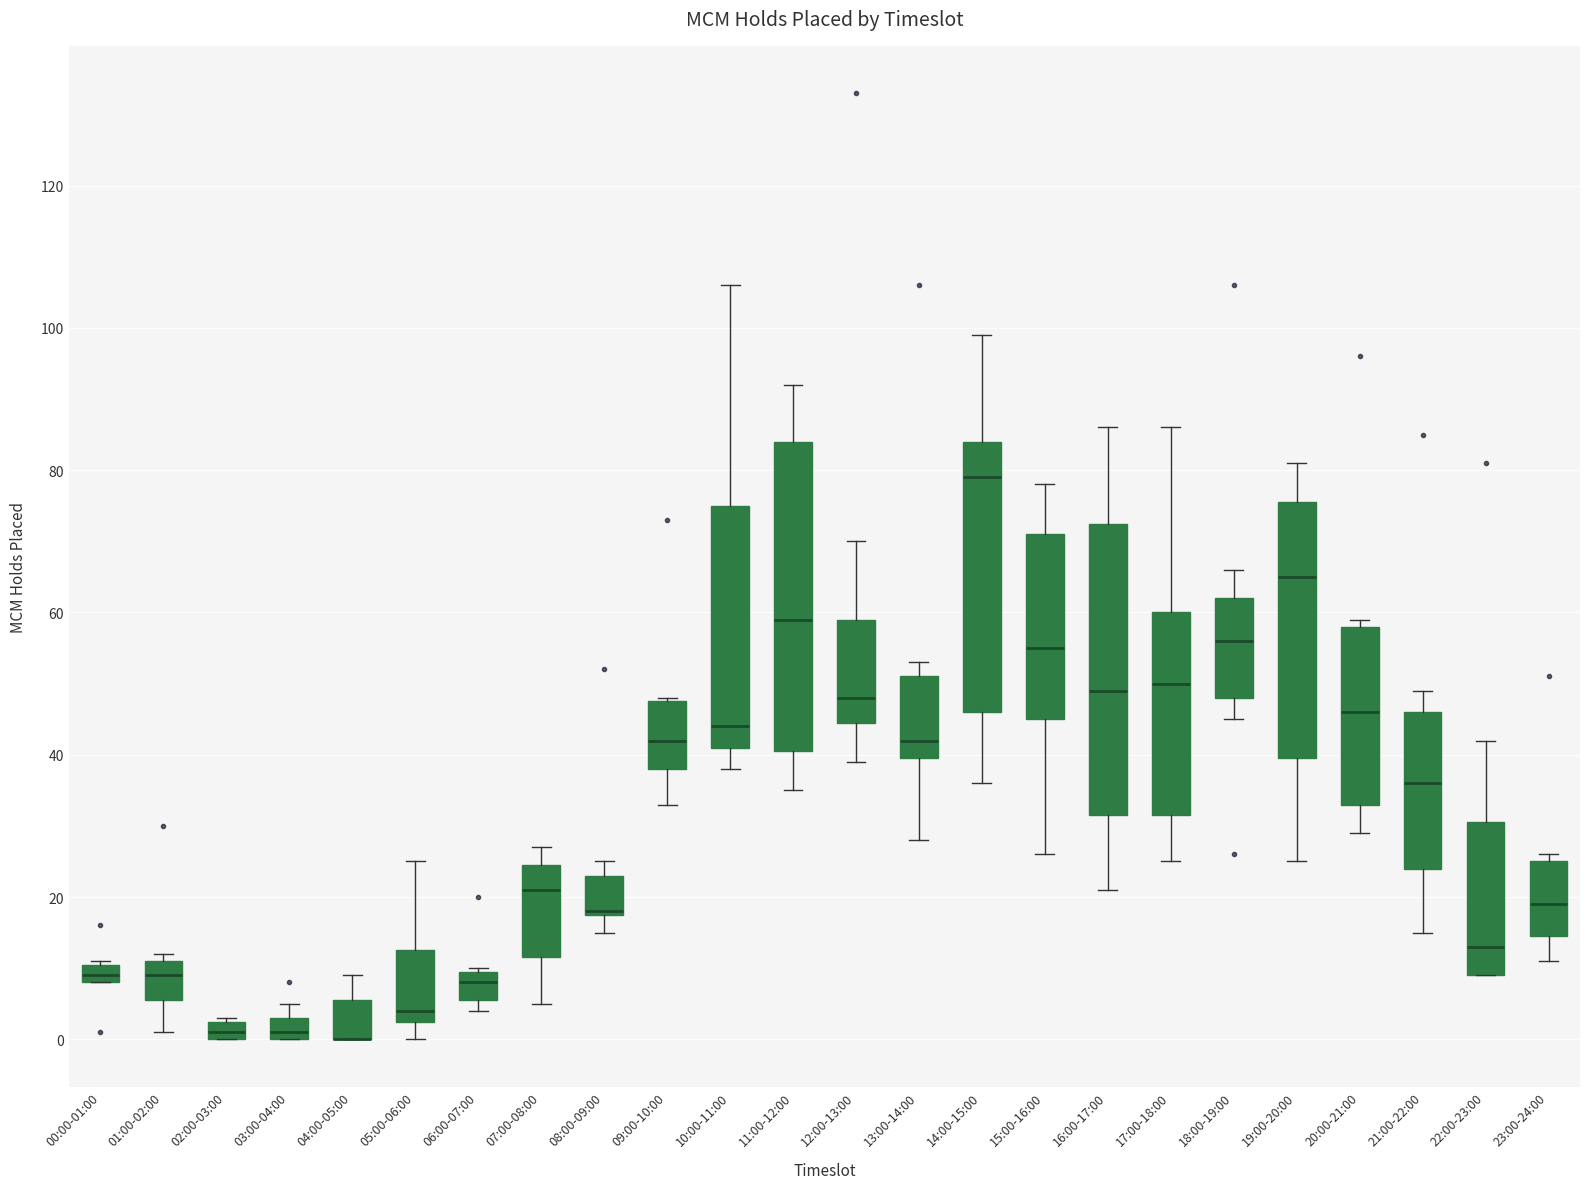

Where is the upper edge of the box for 04:00-05:00 on the y-axis? The values are not printed on the chart, so give them approximately, as read against the axis.

6